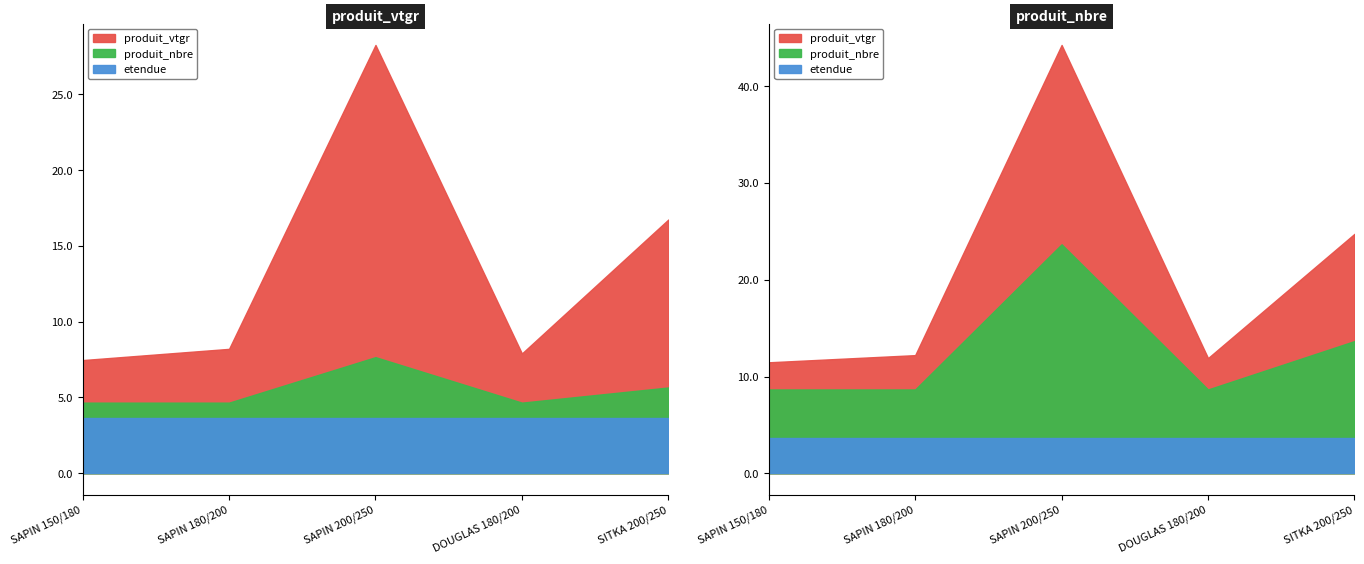

Is it true that produit_nbre equals 1.0 at DOUGLAS 180/200?

True